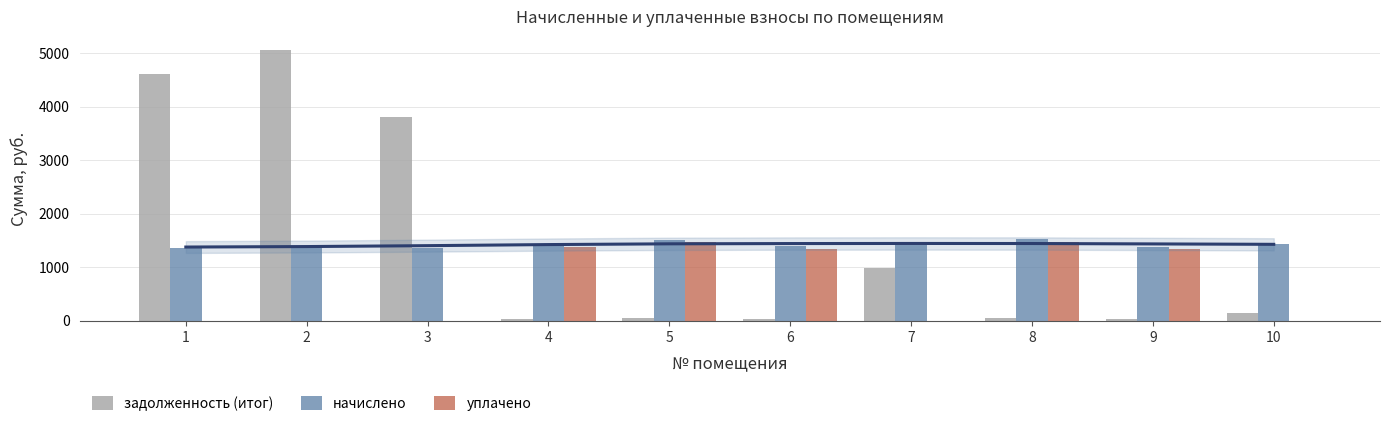

Reading left to right, transcribe all the data shown in this chart.

задолженность (итог): 1=4602.4	2=5053.5	3=3796.6	4=38.0	5=40.4	6=36.9	7=991.6	8=40.6	9=36.9	10=149.0
начислено: 1=1354.2	2=1402.7	3=1360.8	4=1424.7	5=1515.0	6=1387.3	7=1422.5	8=1523.8	9=1385.1	10=1424.7
уплачено: 1=0.0	2=0.0	3=0.0	4=1380.7	5=1468.2	6=1345.0	7=0.0	8=1476.7	9=1342.3	10=0.0